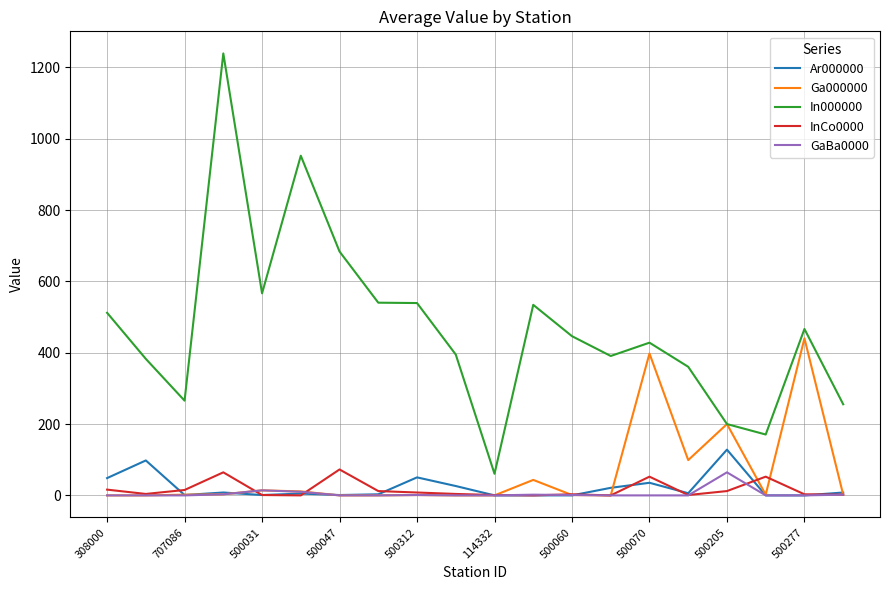

Does the chart have visible grid lines?

Yes